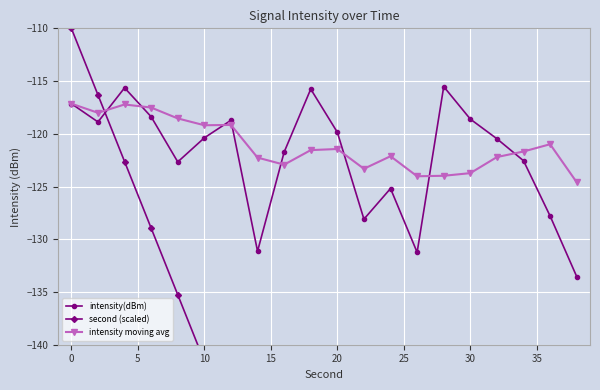

What is the value of the intensity moving avg point at the 17th from the left?

-122.2